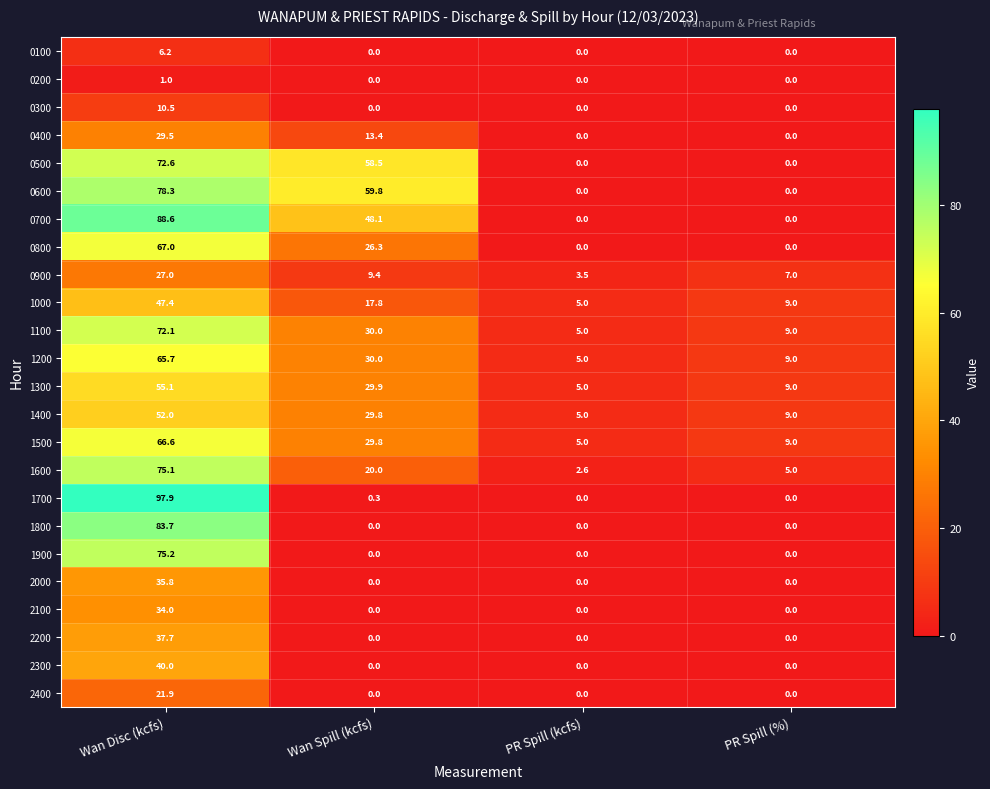

Rank the series at Wan Disc (kcfs) from highest to lowest value.

1700, 0700, 1800, 0600, 1900, 1600, 0500, 1100, 0800, 1500, 1200, 1300, 1400, 1000, 2300, 2200, 2000, 2100, 0400, 0900, 2400, 0300, 0100, 0200